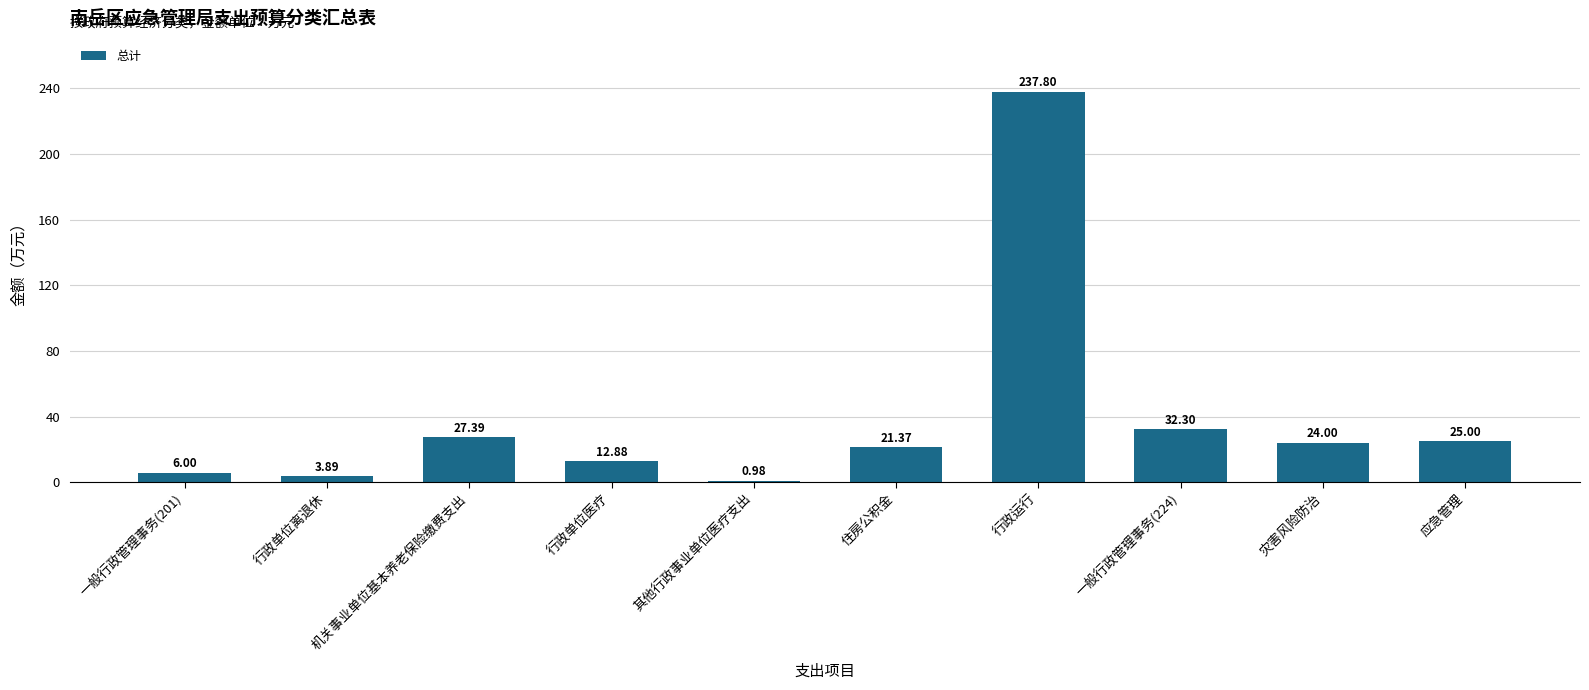

How many data points are less than 24?

5